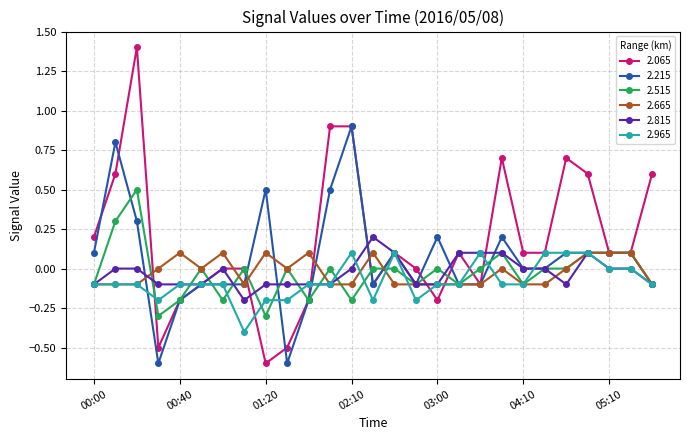

What is the value of the 2.215 point at the 3rd from the left?

0.3